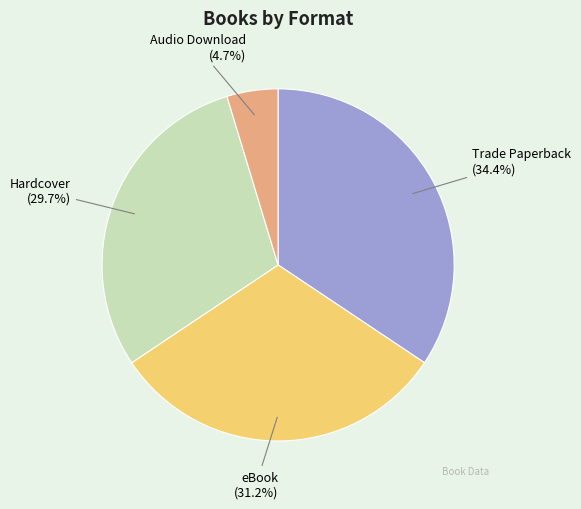

How many slices are in this pie chart?

4